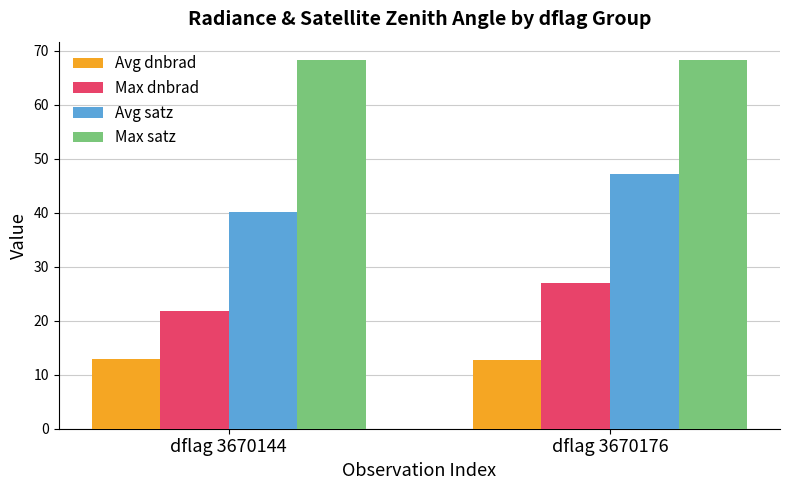

The value of Avg satz at dflag 3670176 is 22.8. True or false?

False